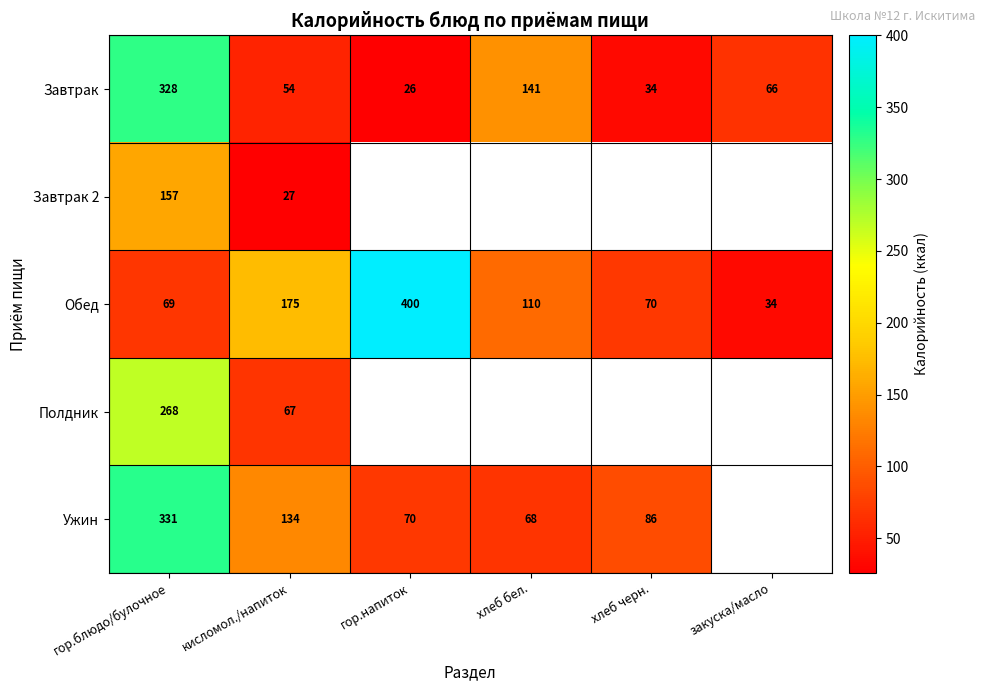

Is the value of Завтрак 2 at кисломол./напиток greater than the value of Завтрак at хлеб бел.?

No